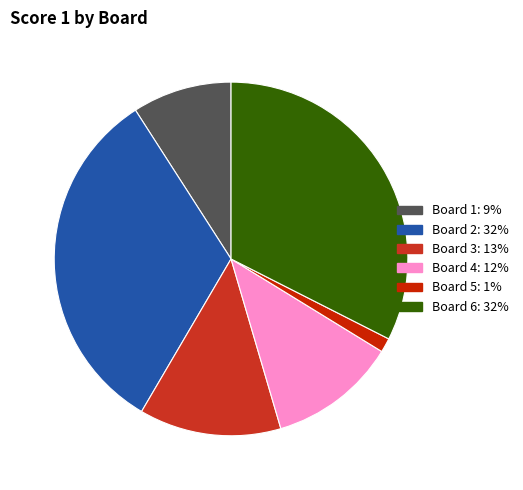

Which category has the smallest portion of the pie?

Board 5